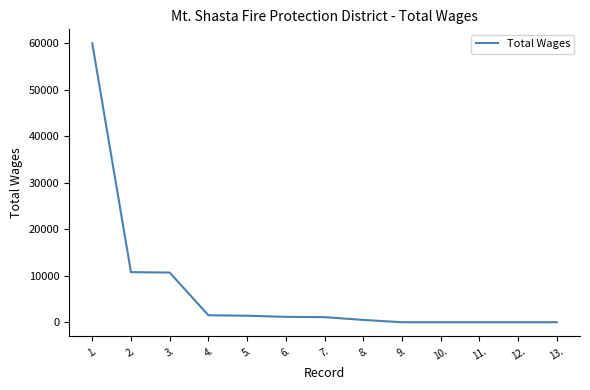

Is it true that the value at 10. is 0.0?

True